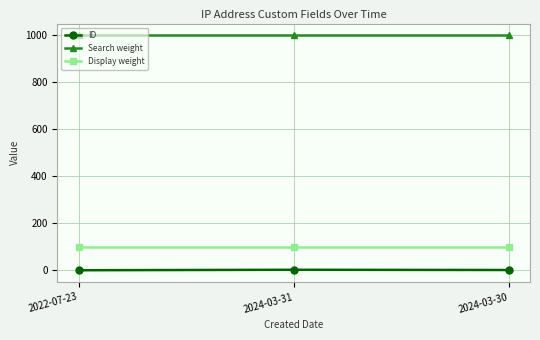

What is the value of the ID point at the 2nd from the left?

3